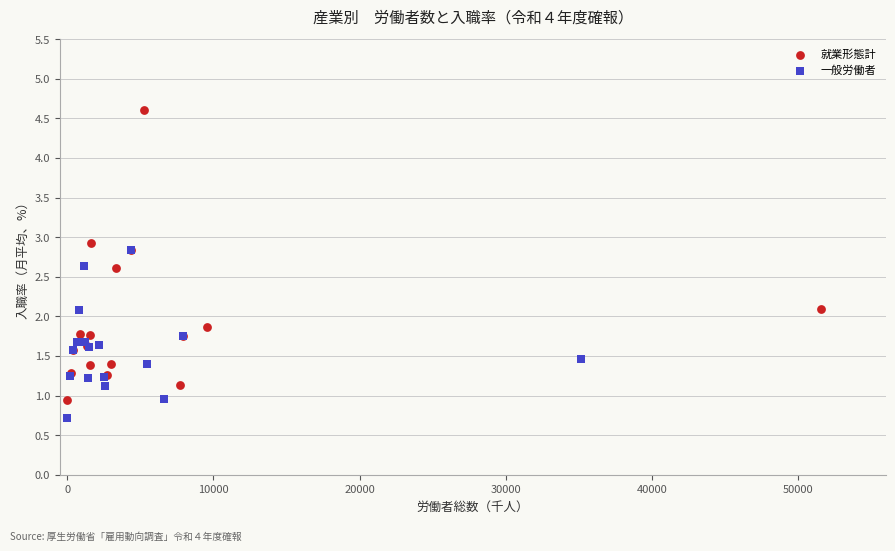

Which series reaches the maximum Y coordinate?

就業形態計